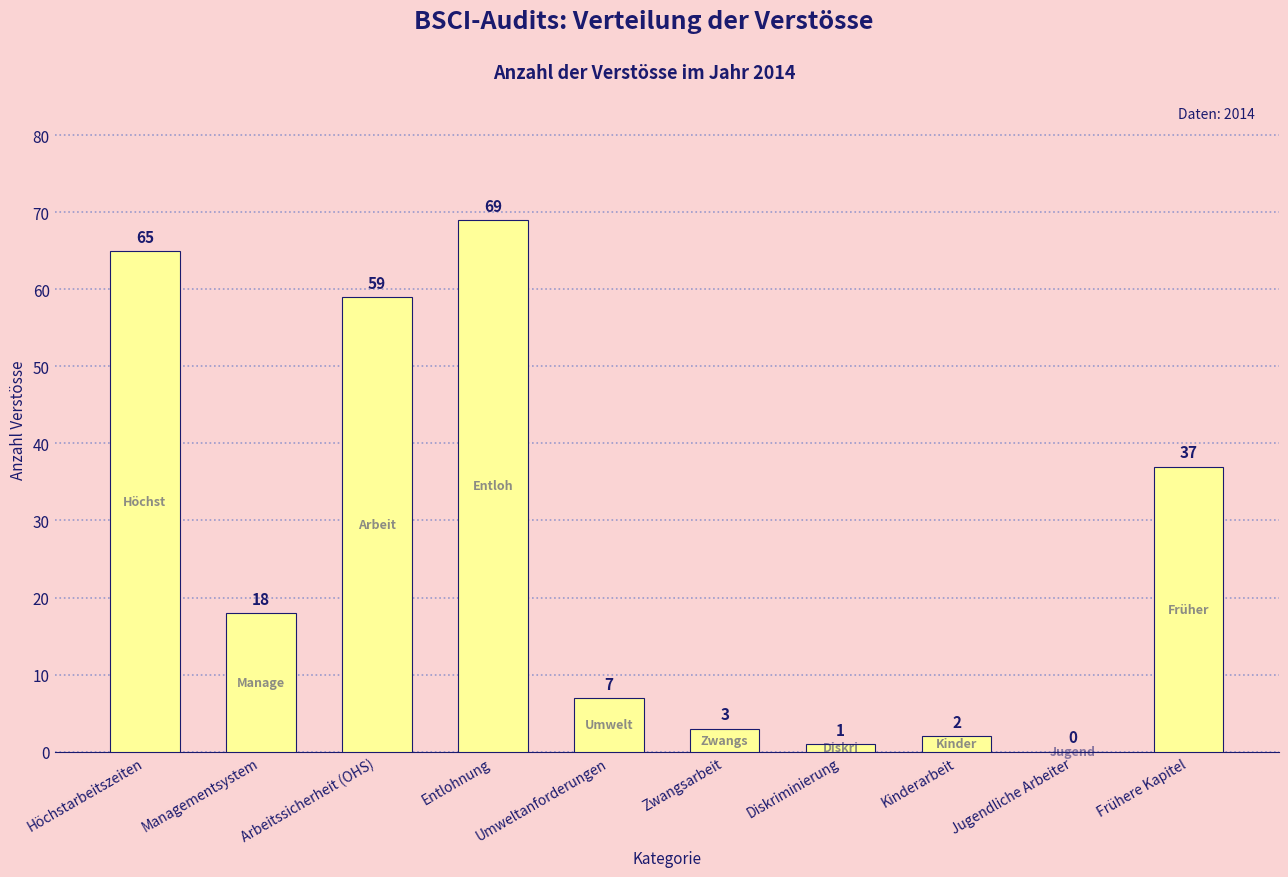

How many positive values are there?

9